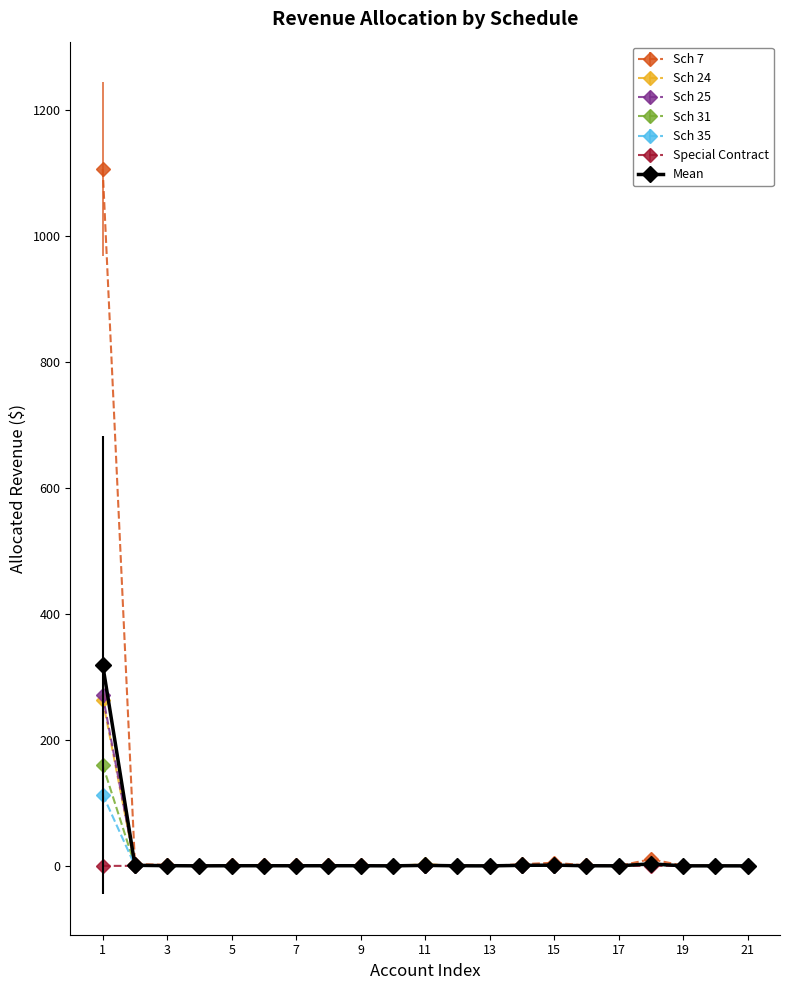

Which series has the largest range (max minus min)?

Sch 7